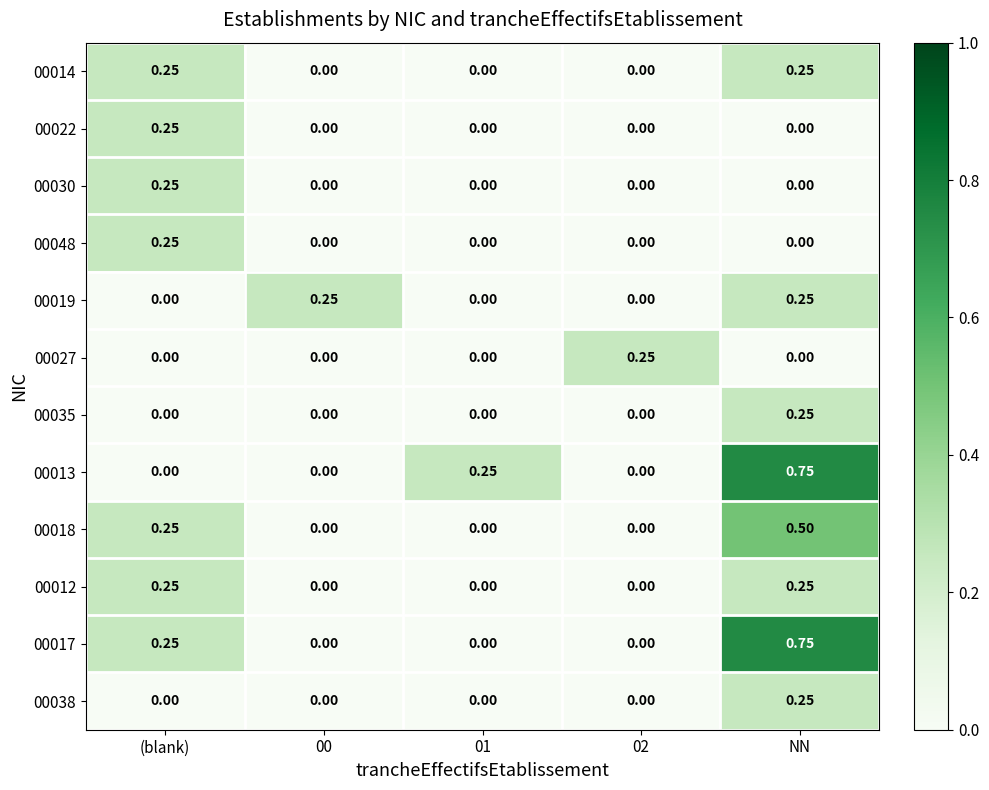

At which category is the sum across all series the highest?

NN